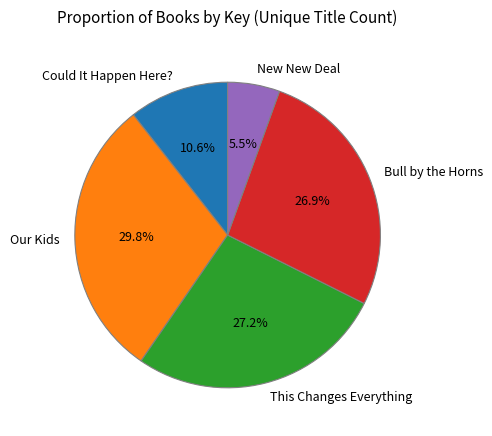

What is the total percentage of Our Kids and This Changes Everything?

57.0%